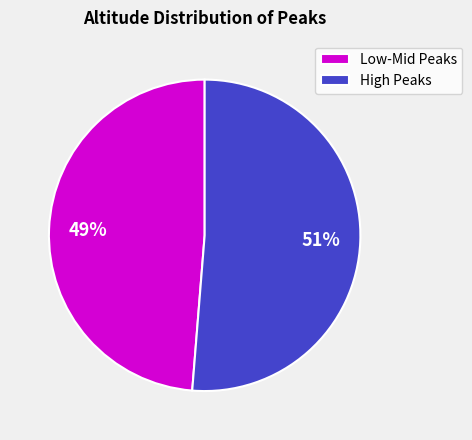

What percentage is the High Peaks slice, to the nearest percent?

51%